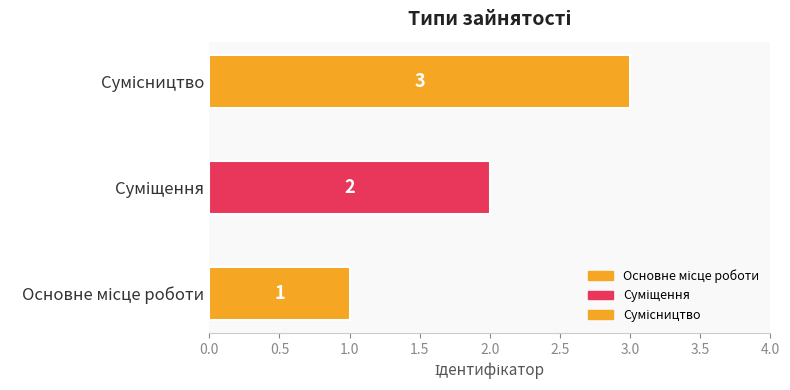

How many categories are shown in the chart?

3